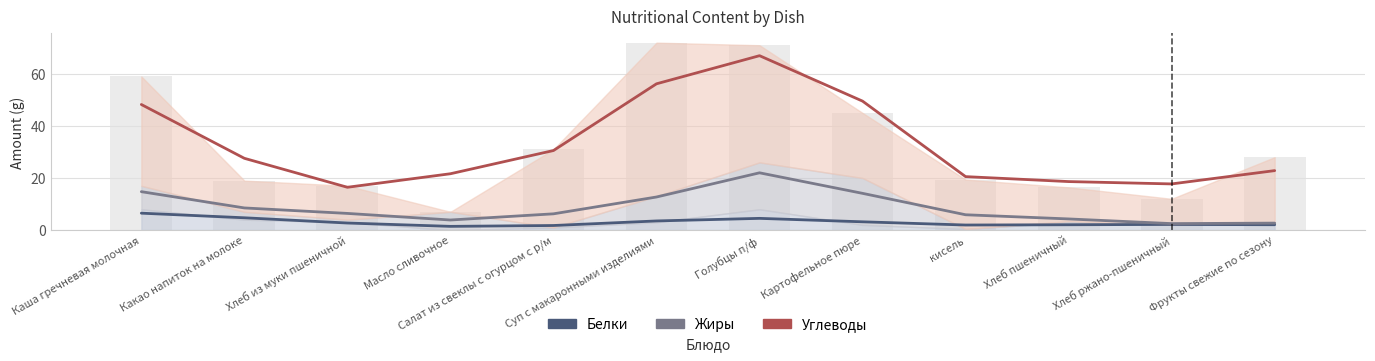

Are the bars grouped side by side (vs. stacked)?

Yes